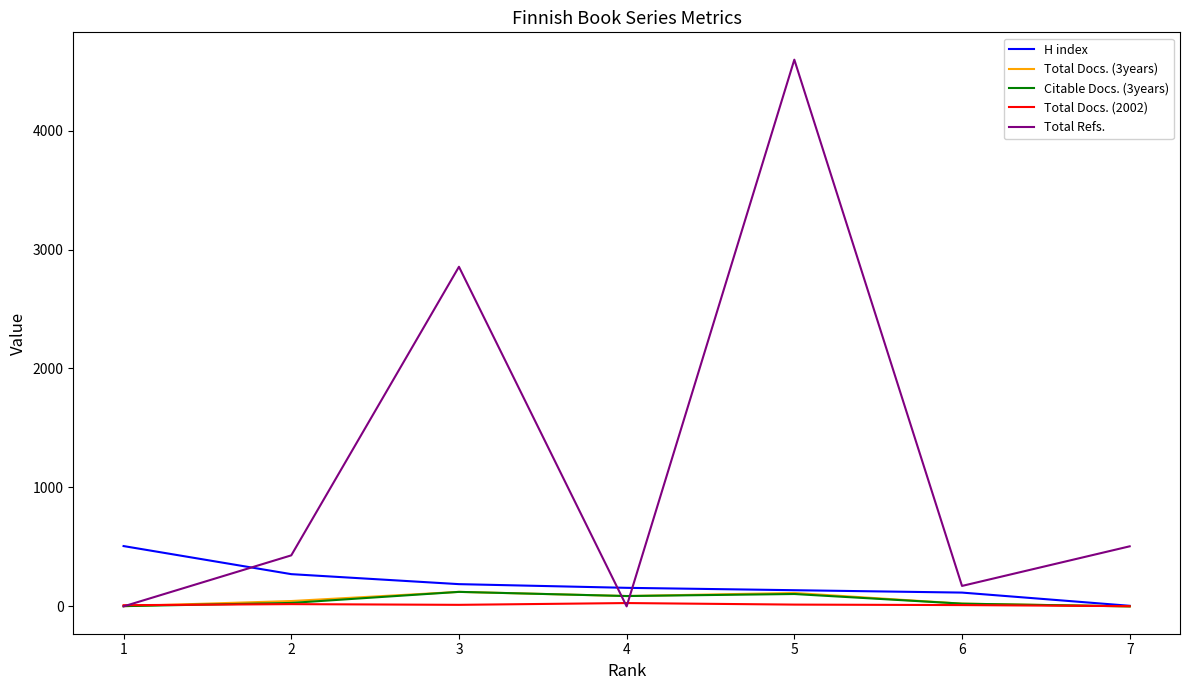

Is the value of H index at 6 greater than the value of Total Docs. (2002) at 7?

Yes